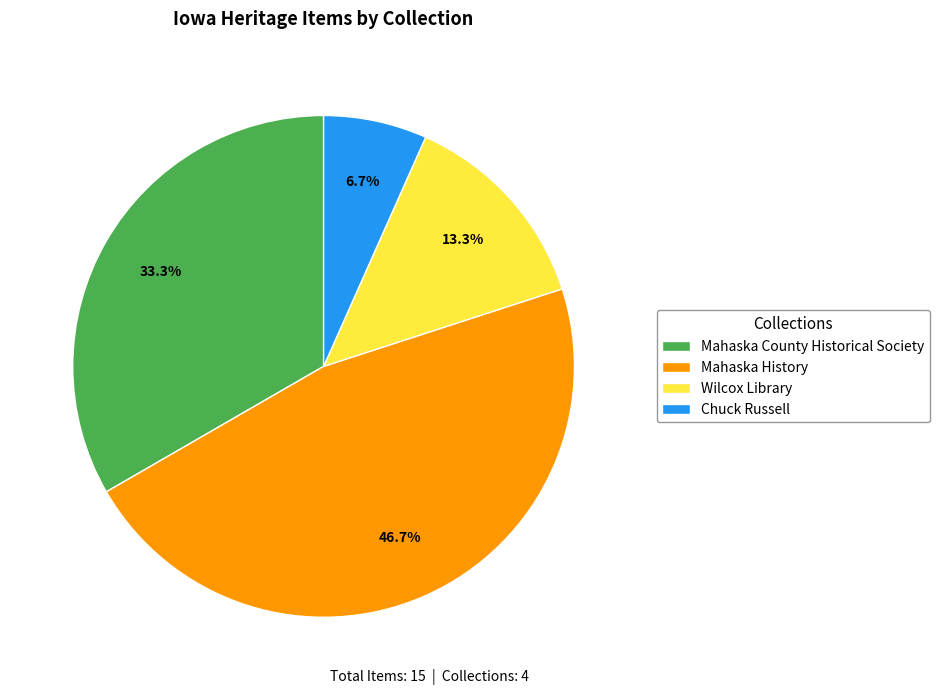

What percentage is the Wilcox Library slice, to the nearest percent?

13%